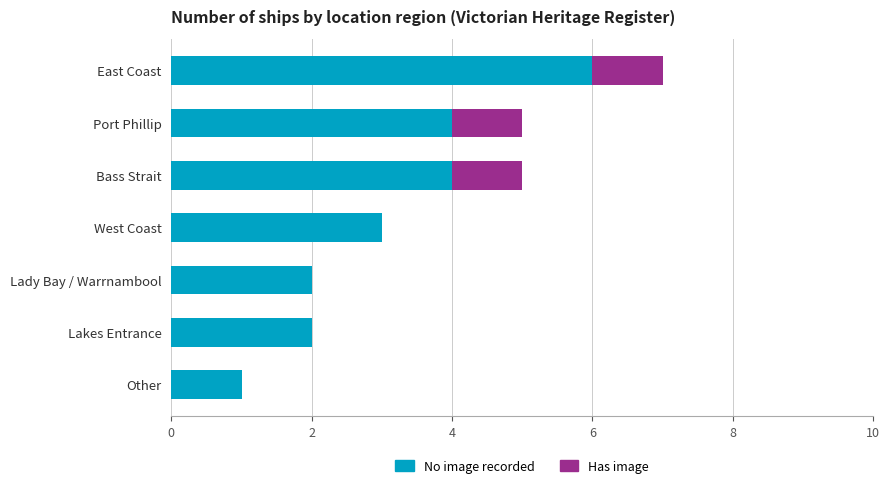

At which category is the sum across all series the highest?

East Coast